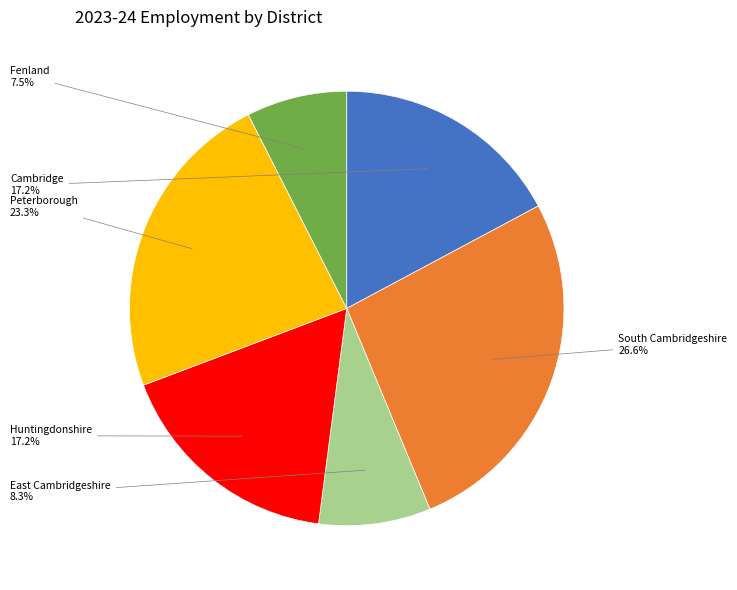

How much of the chart is everything except Peterborough?

76.7%